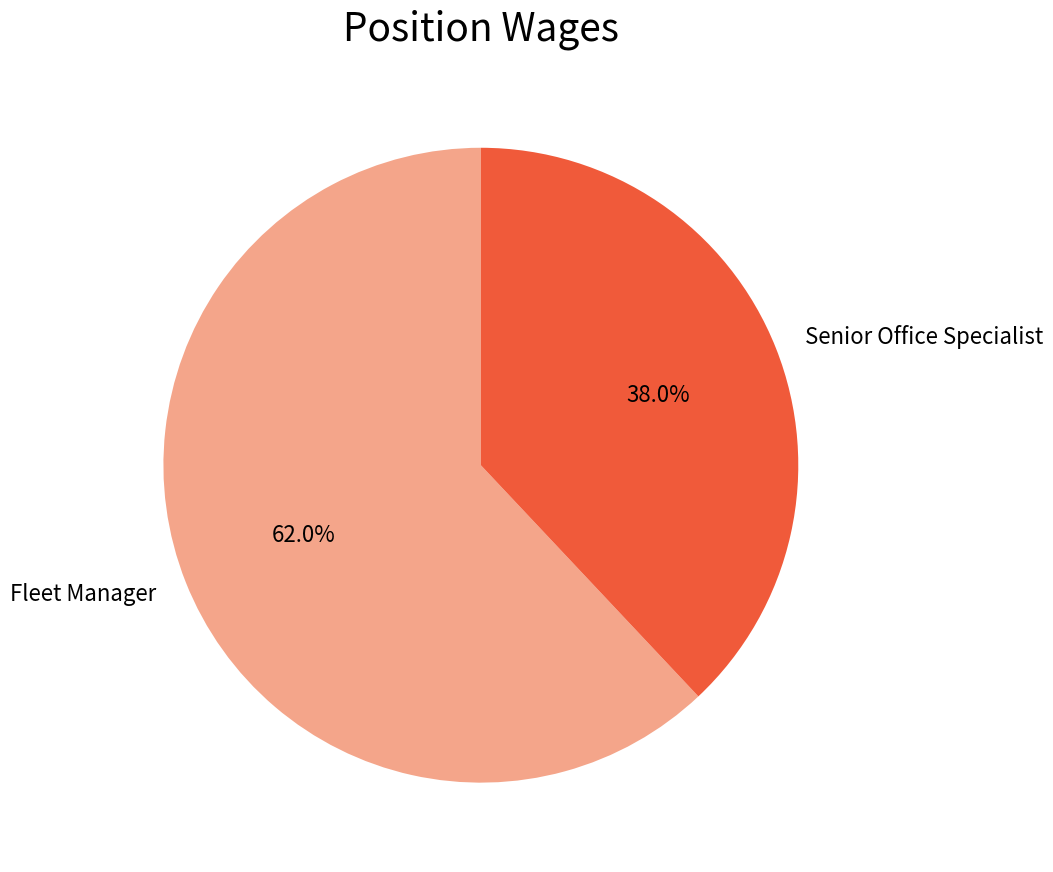

Between Fleet Manager and Senior Office Specialist, which is larger?

Fleet Manager